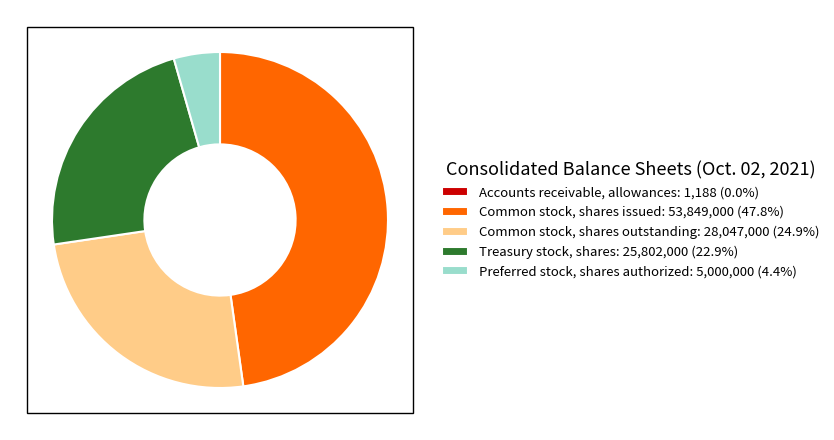

Is there a majority slice in this chart?

No